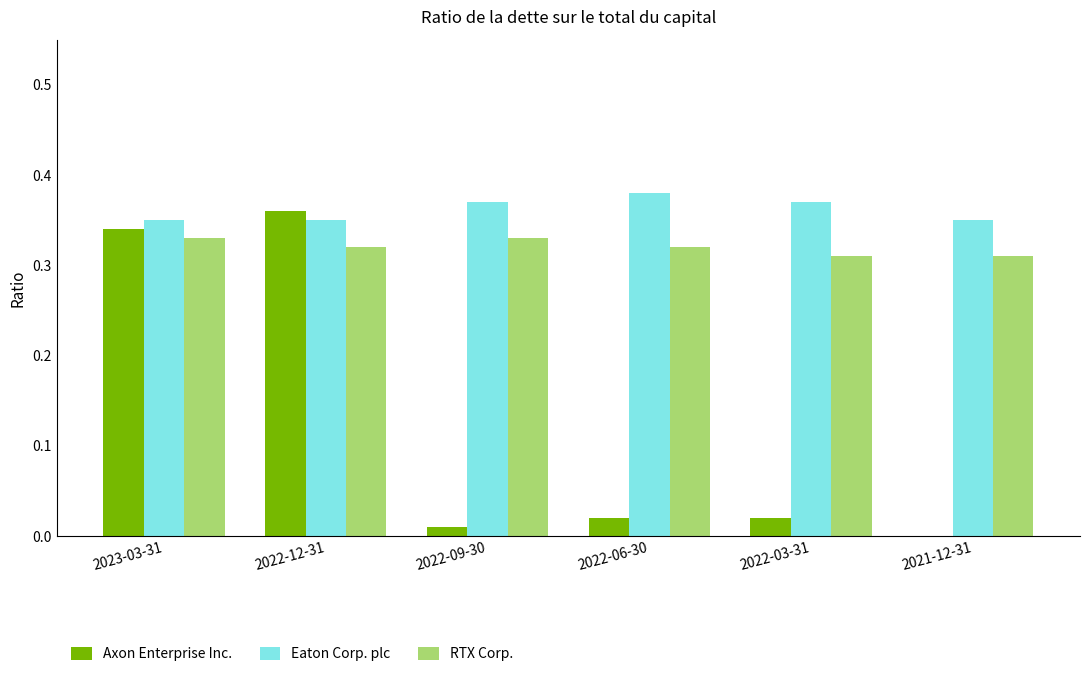

Which series has the largest total across all categories?

Eaton Corp. plc